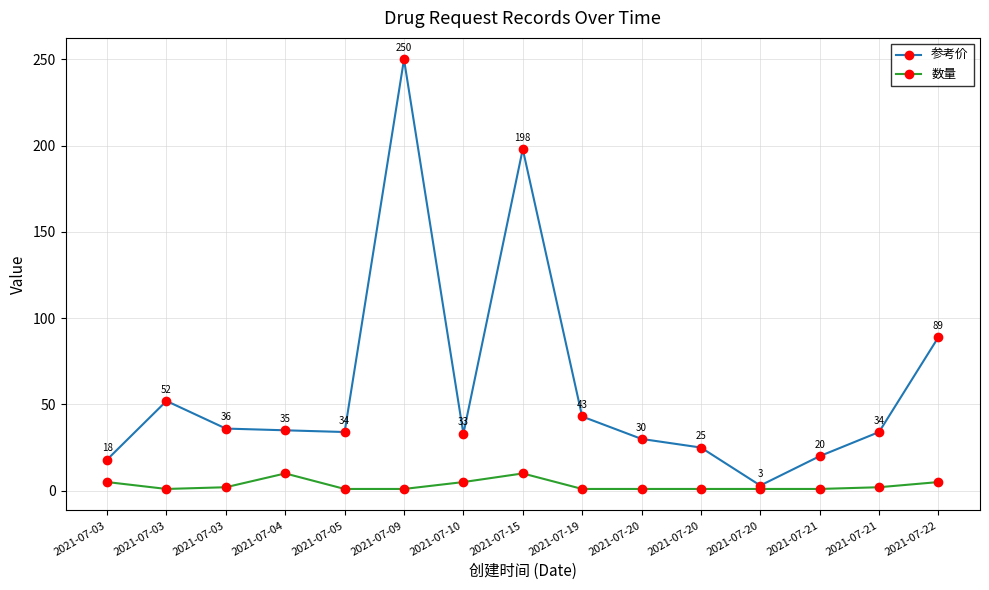

Rank the series by their maximum value, from highest to lowest.

参考价, 数量